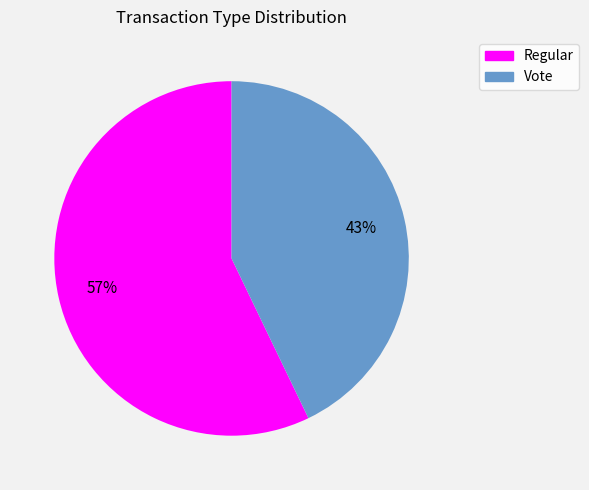

Combined, do Regular and Vote account for over 50%?

Yes